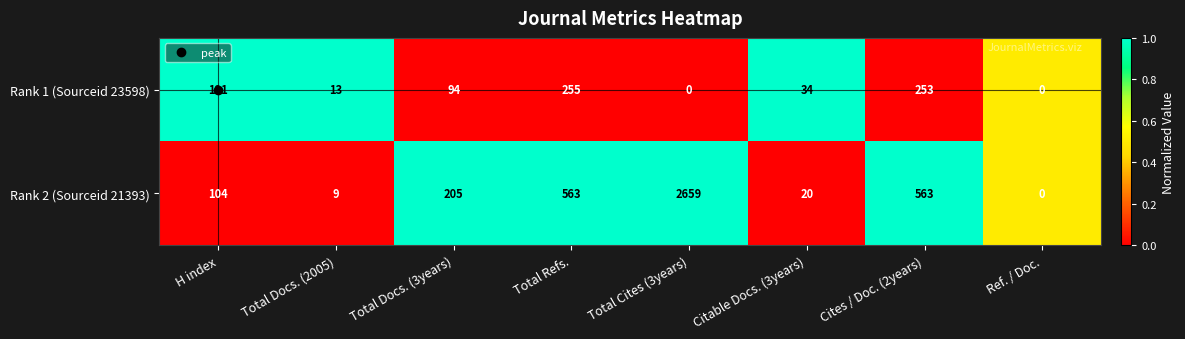

Is it true that Rank 2 (Sourceid 21393) equals 104 at H index?

True